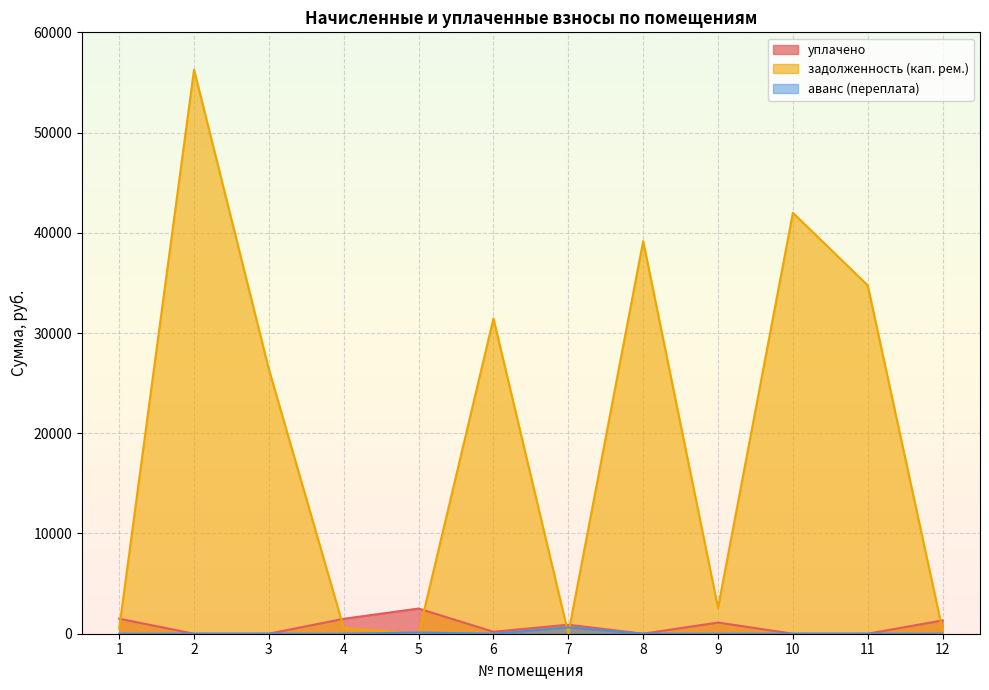

Reading left to right, list all the values displayed in this chart.

уплачено: 1=1501.5	2=0.0	3=0.0	4=1489.8	5=2512.0	6=194.3	7=900.0	8=0.0	9=1115.9	10=0.0	11=0.0	12=1327.7
задолженность (кап. рем.): 1=518.1	2=56273.1	3=26373.3	4=560.8	5=0.0	6=31448.6	7=0.0	8=39168.7	9=2578.1	10=41991.1	11=34752.3	12=329.3
аванс (переплата): 1=0.0	2=0.0	3=0.0	4=0.0	5=119.0	6=0.0	7=633.5	8=0.0	9=0.0	10=0.0	11=0.0	12=0.0